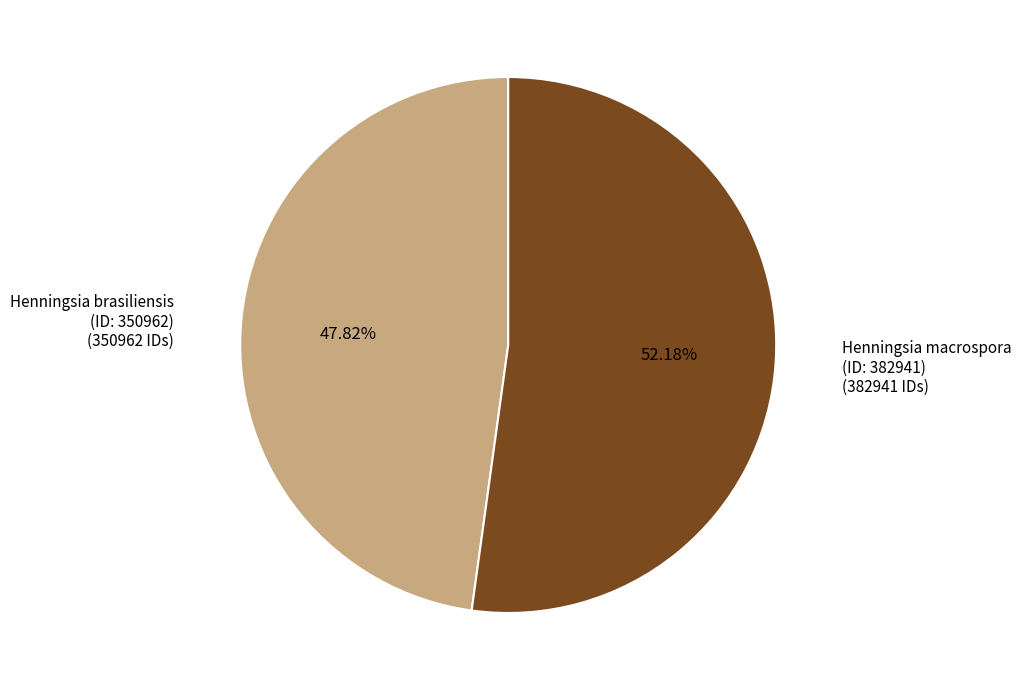

How many segments does this pie chart have?

2